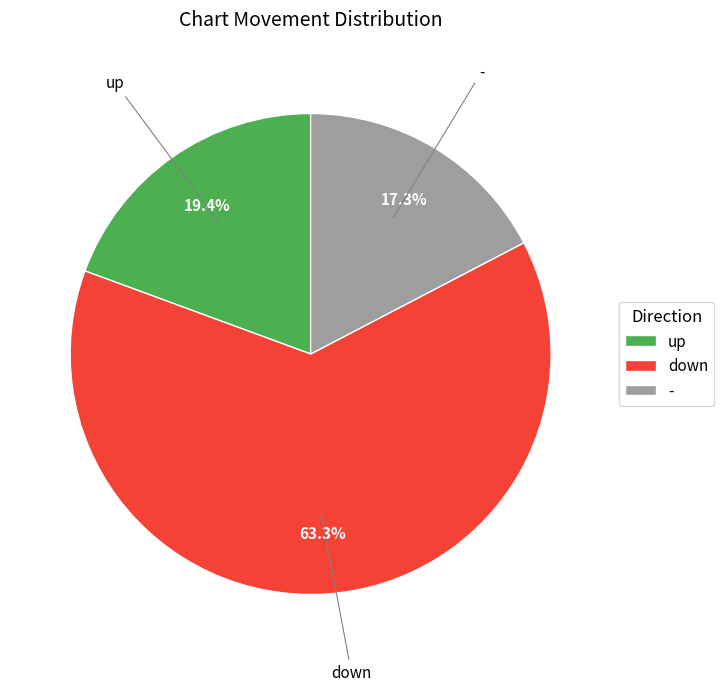

Is it true that up is 13% of the pie?

False